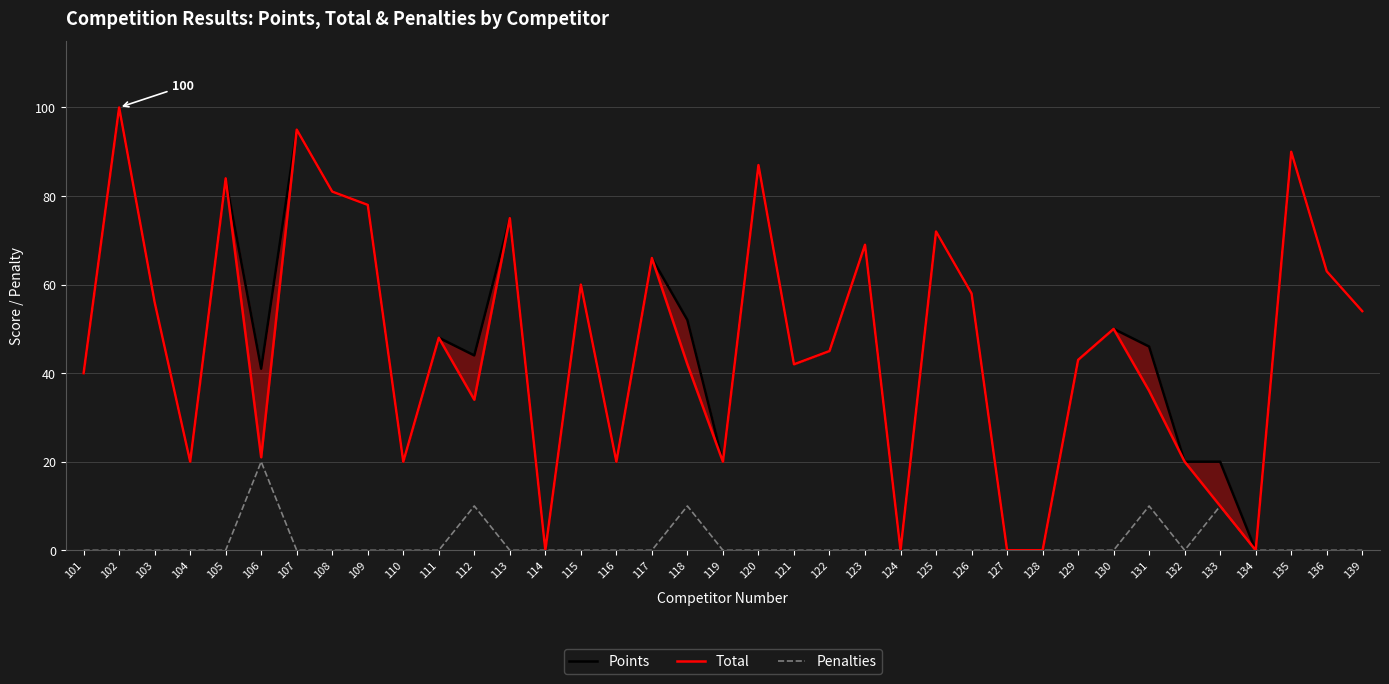

Does the chart display data point markers on the line(s)?

No